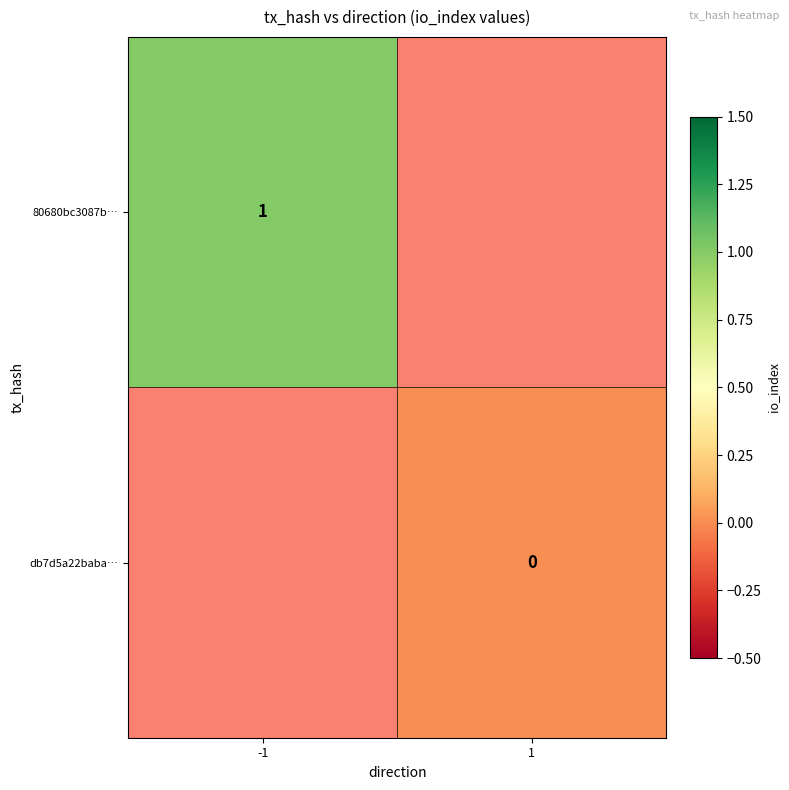

Is it true that 80680bc3087b… equals 1 at -1?

True